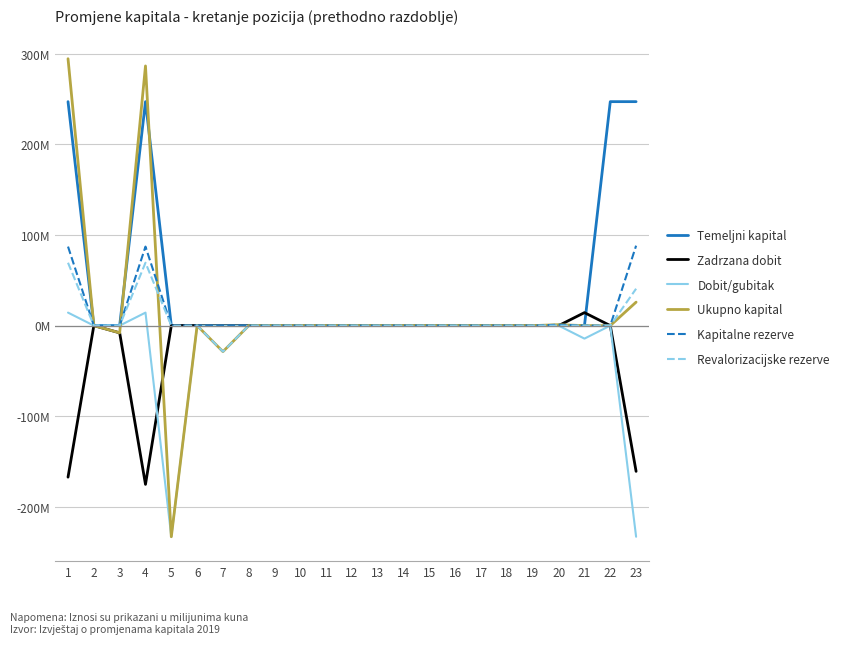

Which category has the highest value across all series?

1